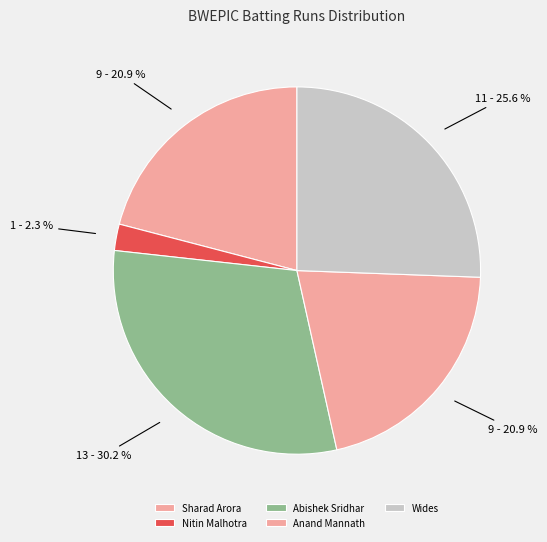

What percentage is the Nitin Malhotra slice, to the nearest percent?

2%